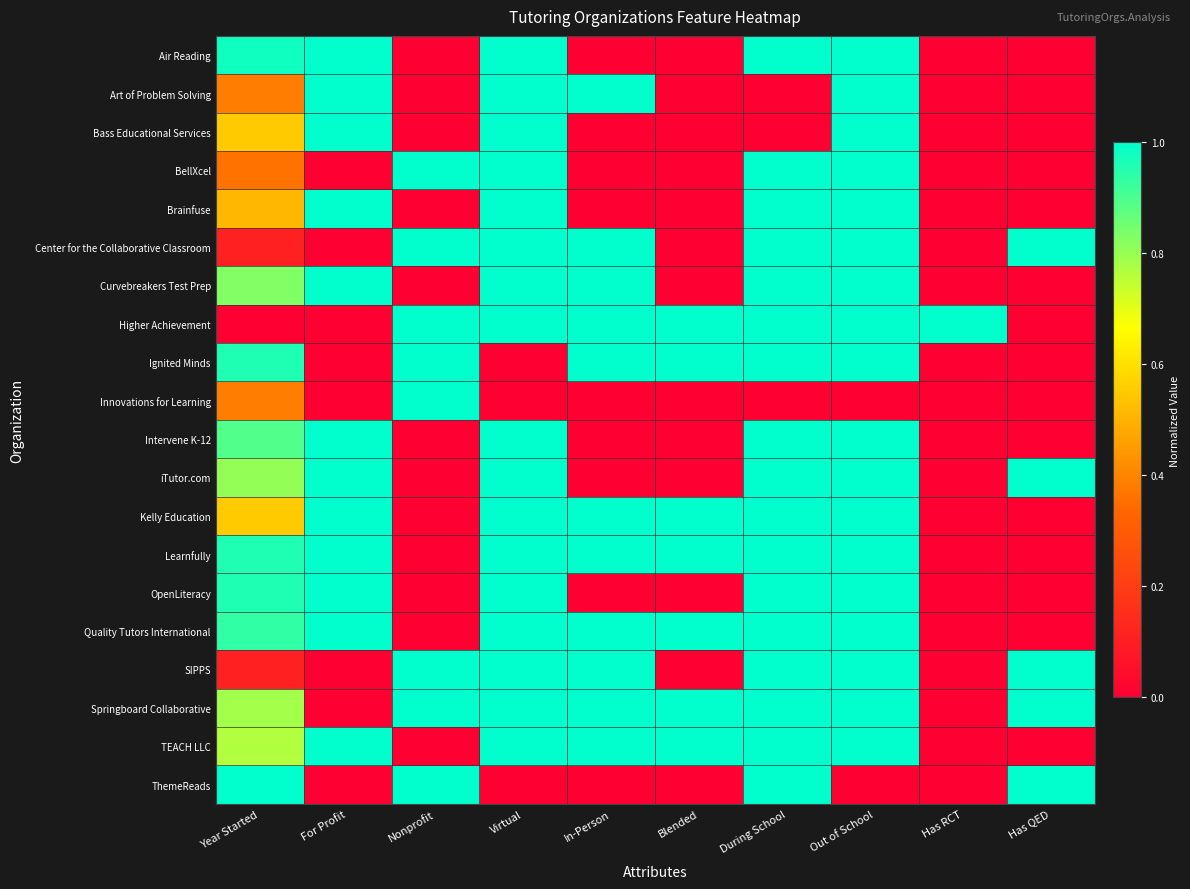

What is the spread (max minus min) of values at Virtual?

1.0